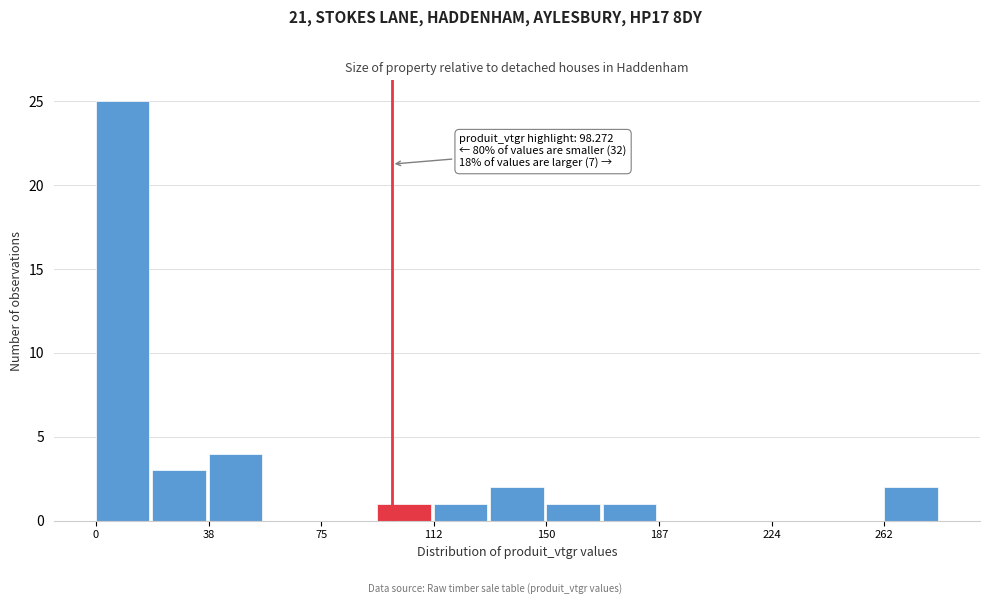

Read against the x-axis, roughly where is the centre of the tallest bar?

10